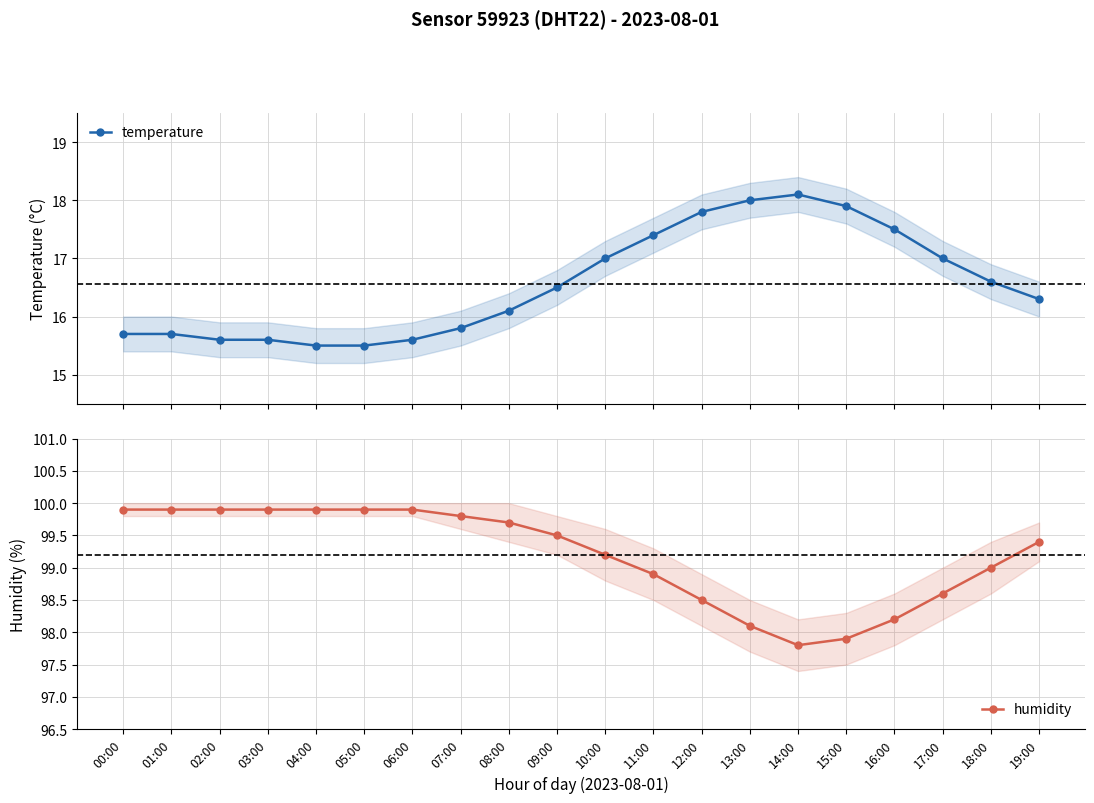

What is the spread (max minus min) of values at 00:00?

84.2